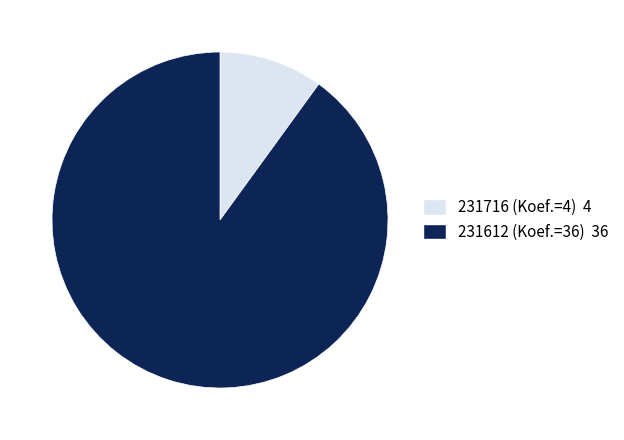

Rank the categories by value from lowest to highest.

231716 (Koef.=4), 231612 (Koef.=36)